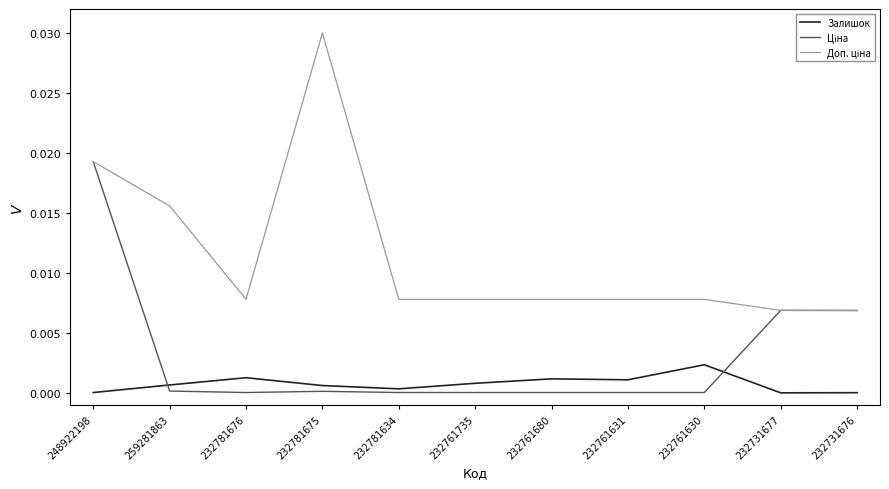

Is it true that Залишок equals 0.0 at 232731677?

True